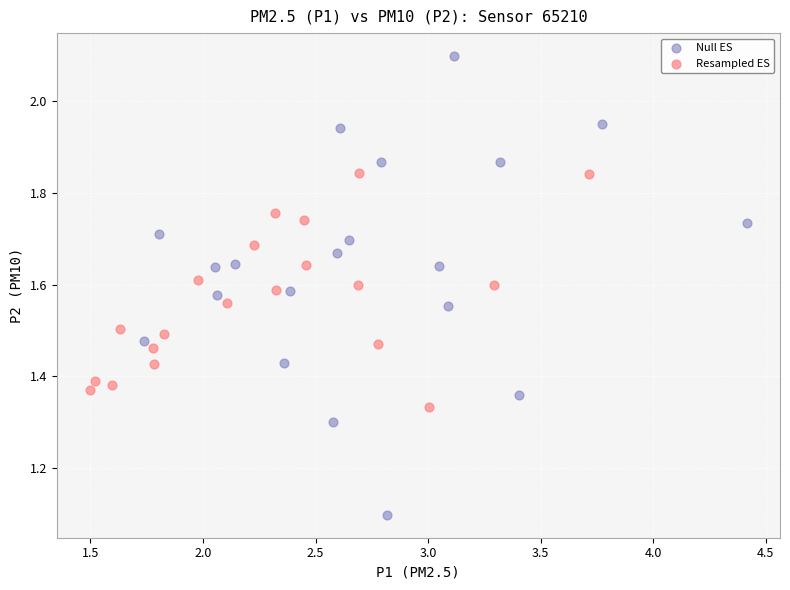

Which series has the largest Y range (max minus min)?

Null ES